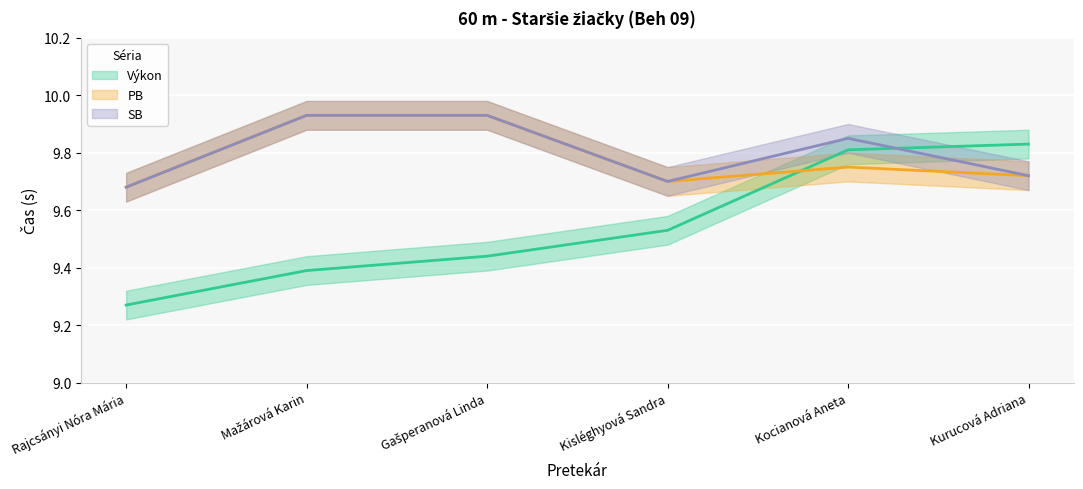

What is the average value of the SB (line) series?

9.8